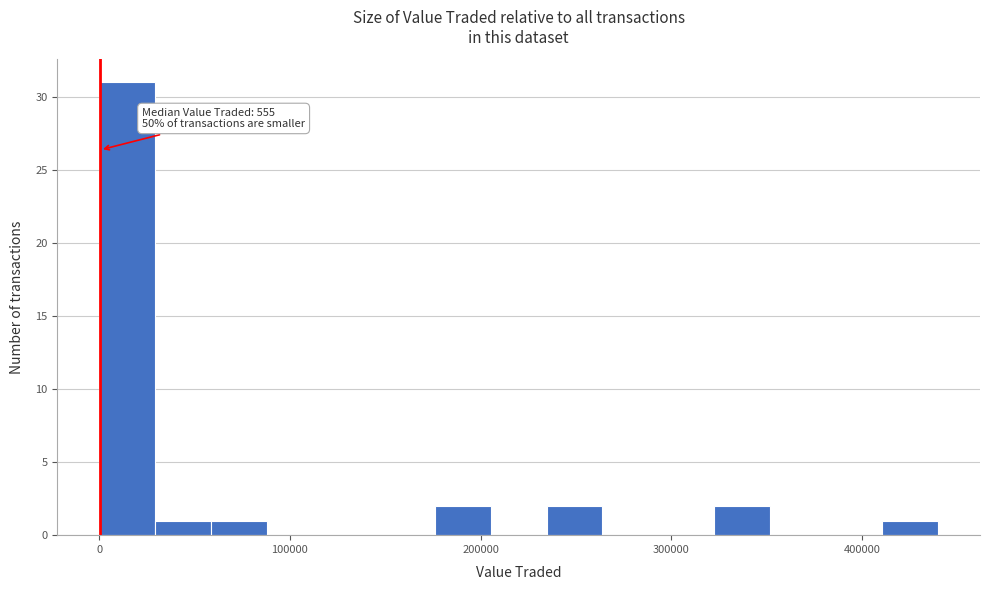

Around what value on the x-axis is the tallest bar? Give the approximate position of its centre, as read against the axis.

10000